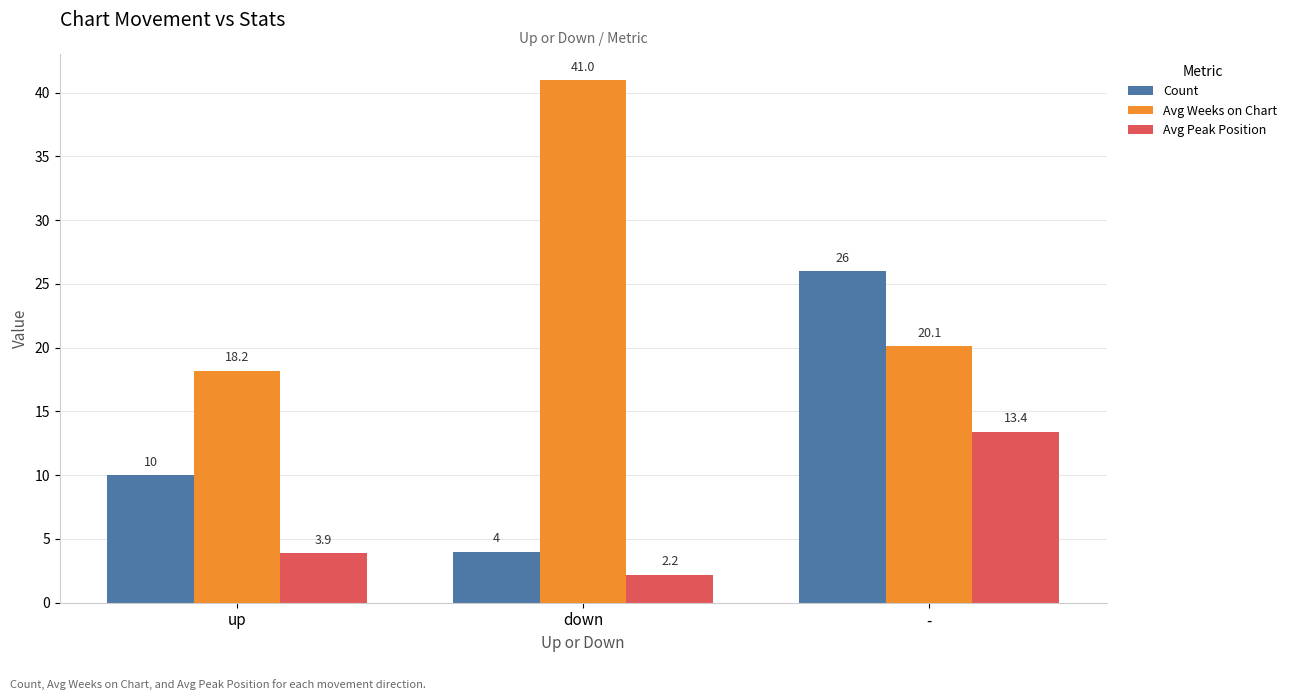

Which series has the largest total across all categories?

Avg Weeks on Chart